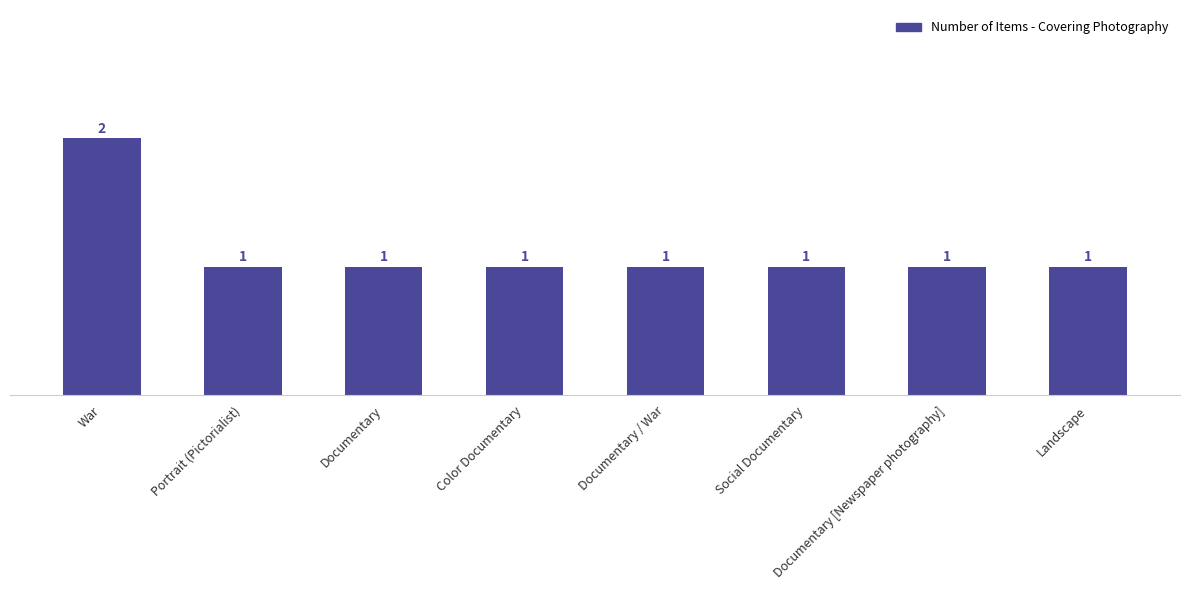

The value at Documentary / War is 1. True or false?

True